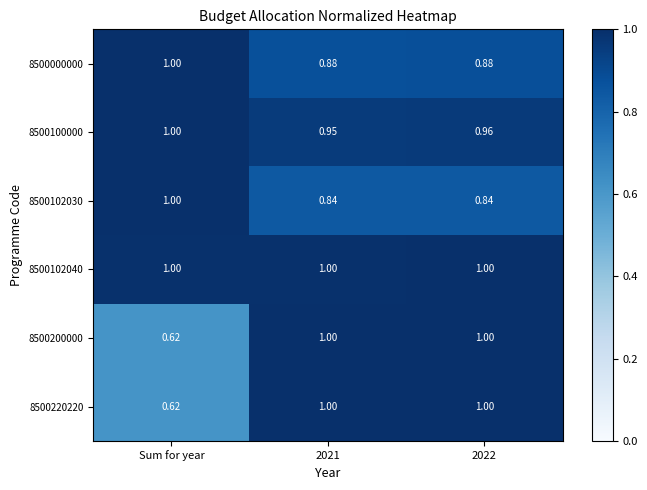

Which category has the lowest value across all series?

Sum for year